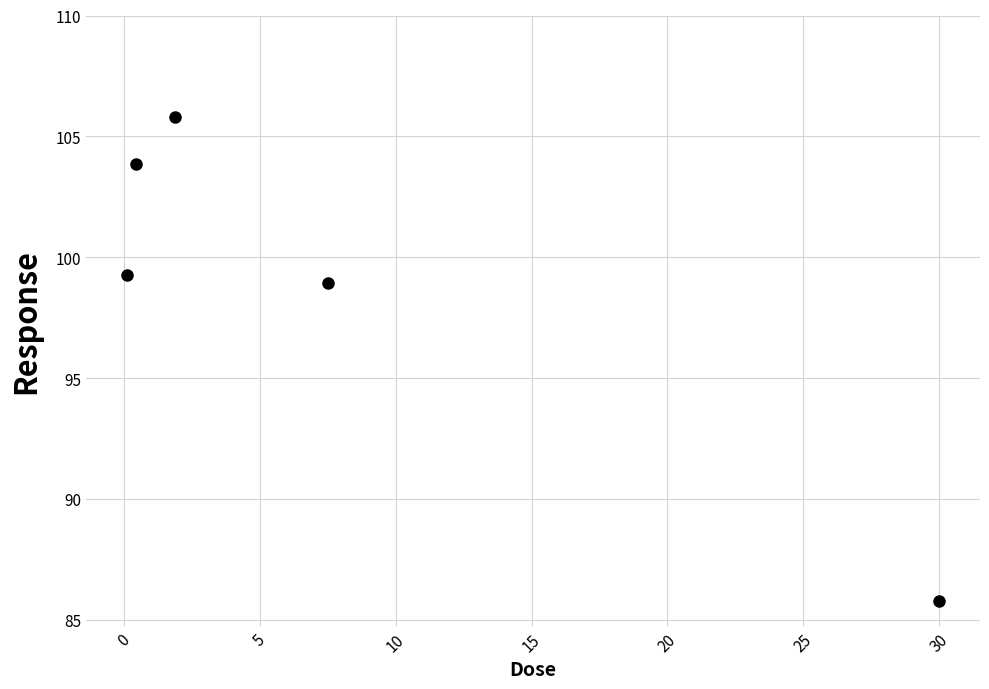

What is the difference between the maximum and minimum values?

20.1